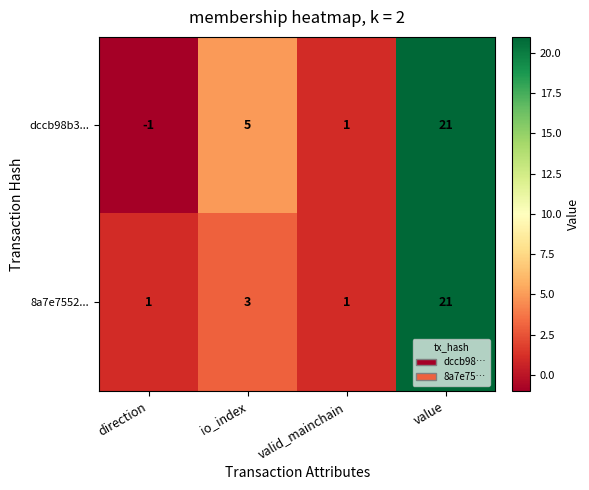

How many 8a7e7552... values are between 1 and 21?

4